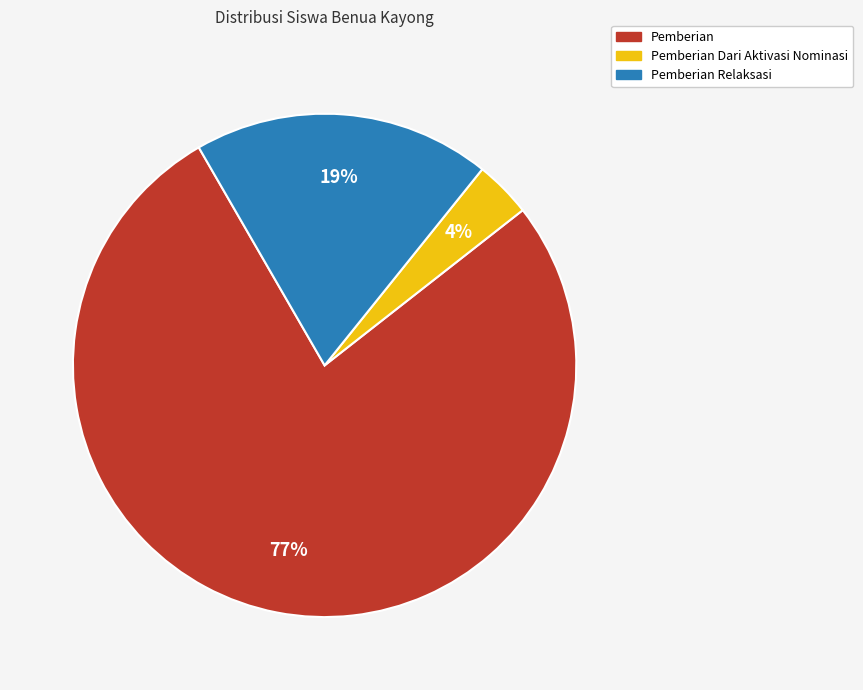

Count the number of slices in the pie.

3